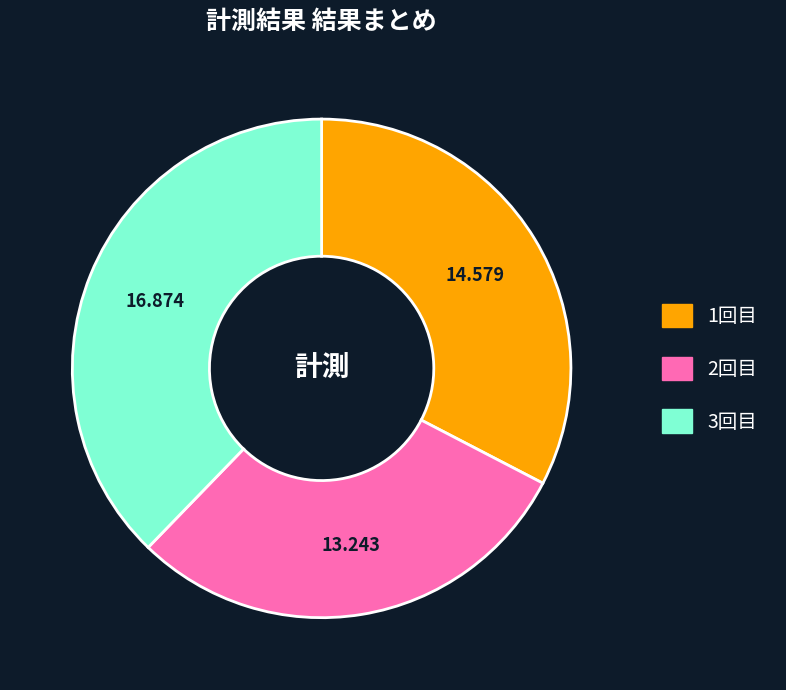

Combined, do 2回目 and 1回目 account for over 50%?

Yes